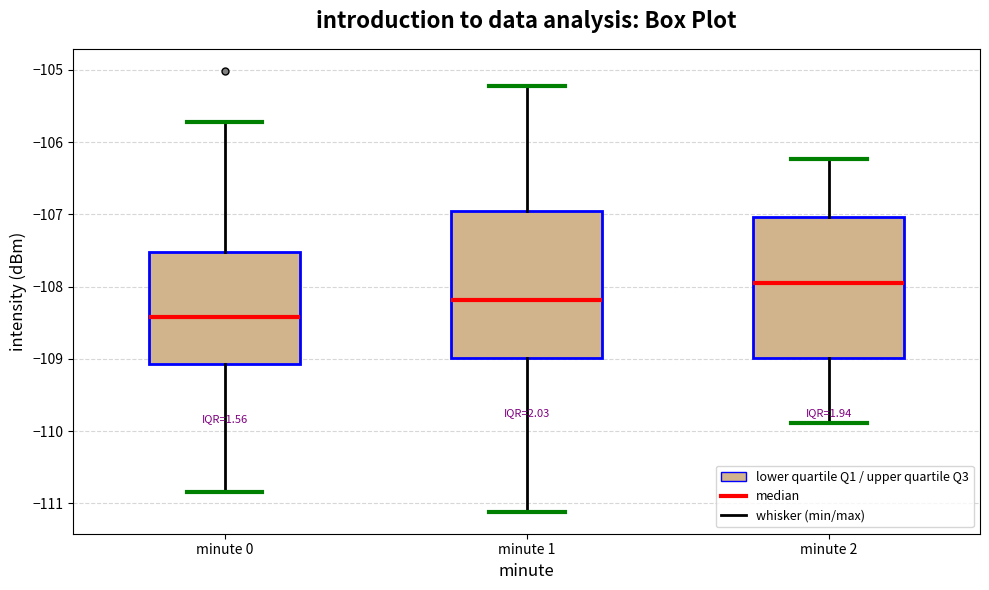

Reading left to right, read every box against the y-axis: the position of its median line, the range the box covers, and the ends of its whiskers. The values are not printed on the chart, so give them approximately, as read against the axis.

minute 0: median -108.4, box -109.1 to -107.5, whiskers -110.8 to -105.7
minute 1: median -108.2, box -109.0 to -107.0, whiskers -111.1 to -105.2
minute 2: median -108.0, box -109.0 to -107.0, whiskers -109.9 to -106.2